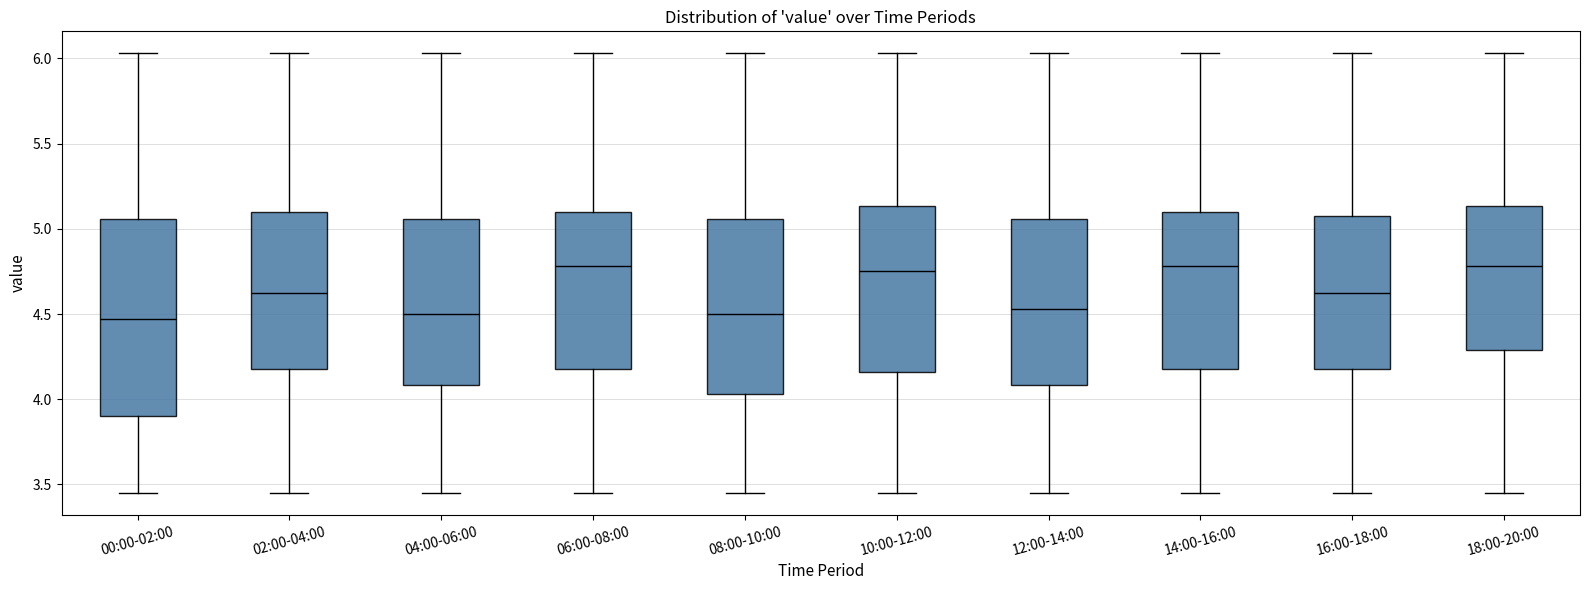

Where does the lower whisker of the box for 14:00-16:00 end on the y-axis? The values are not printed on the chart, so give them approximately, as read against the axis.

3.45